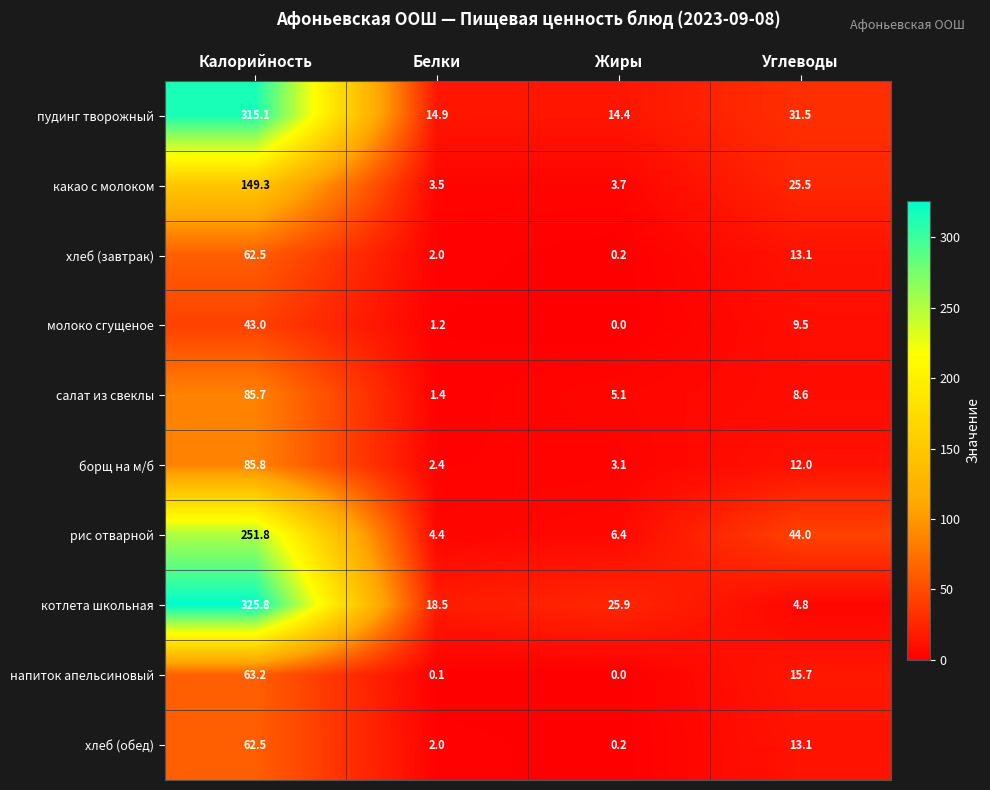

What is the difference between the молоко сгущеное values at Углеводы and Калорийность?

33.5